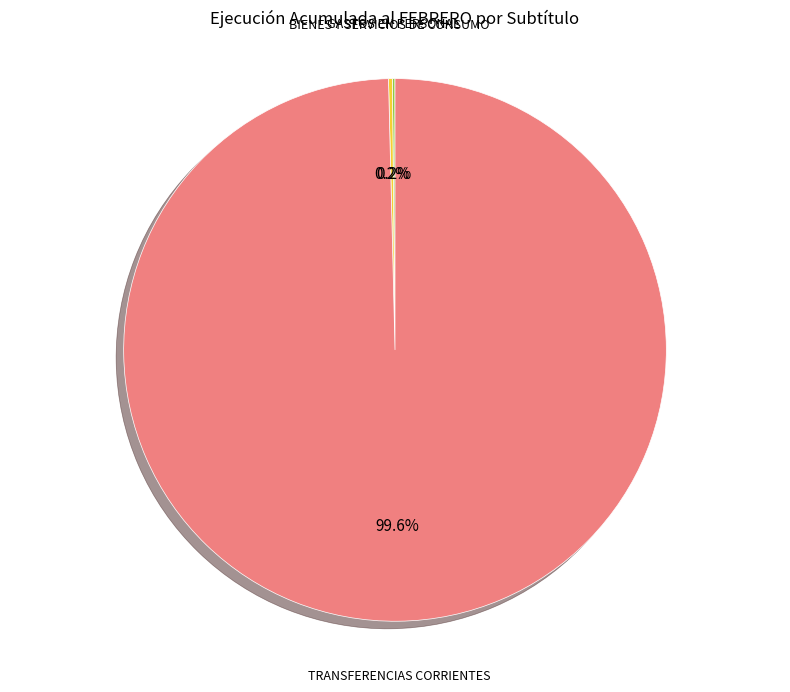

Does any single category account for the majority?

Yes